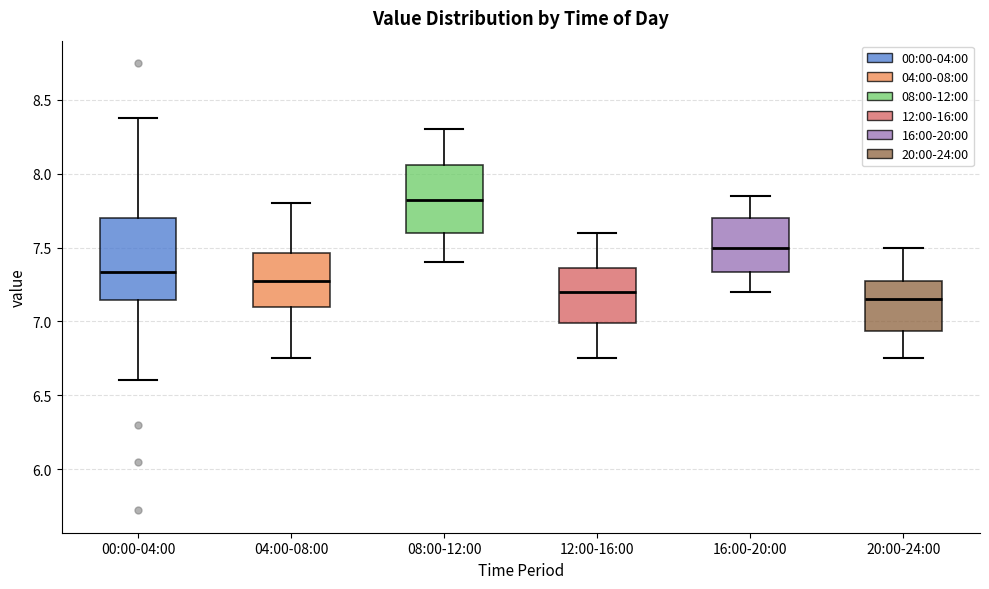

Reading left to right, transcribe this box plot: for each box, give where its median line is, the range the box spans, and where its two whiskers end, as read against the y-axis. The values are not printed on the chart, so give them approximately, as read against the axis.

00:00-04:00: median 7.35, box 7.15 to 7.70, whiskers 6.60 to 8.40
04:00-08:00: median 7.30, box 7.10 to 7.45, whiskers 6.75 to 7.80
08:00-12:00: median 7.85, box 7.60 to 8.05, whiskers 7.40 to 8.30
12:00-16:00: median 7.20, box 7.00 to 7.35, whiskers 6.75 to 7.60
16:00-20:00: median 7.50, box 7.35 to 7.70, whiskers 7.20 to 7.85
20:00-24:00: median 7.15, box 6.95 to 7.30, whiskers 6.75 to 7.50